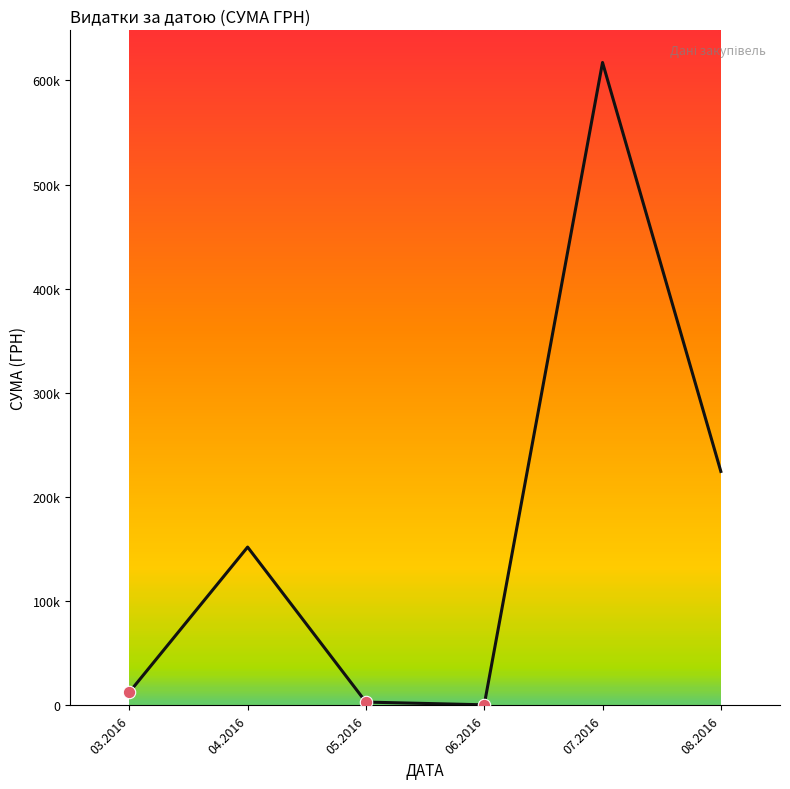

What is the change in value from 04.2016 to 06.2016?

-151406.3